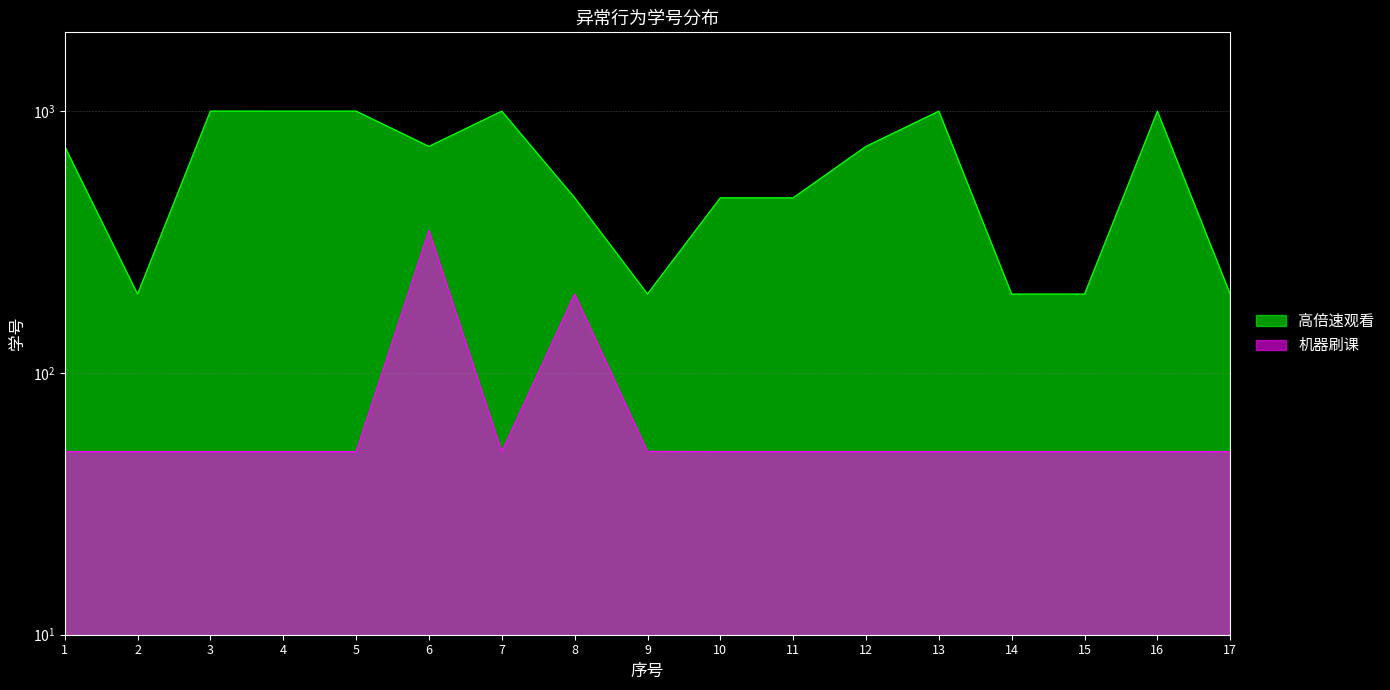

How many data points are less than 733?

8